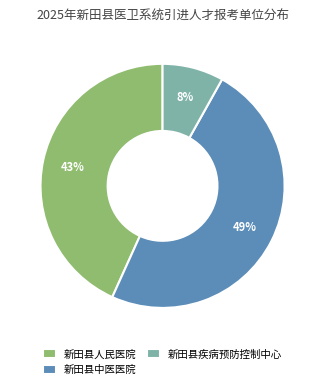

Which category has the biggest portion of the pie?

新田县中医医院